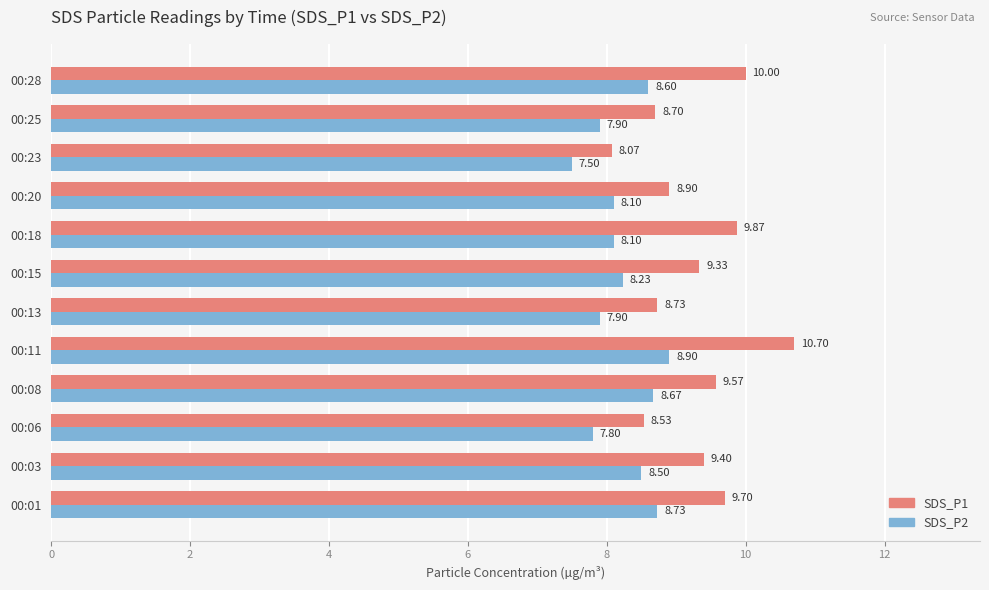

Which category has the highest value across all series?

00:11